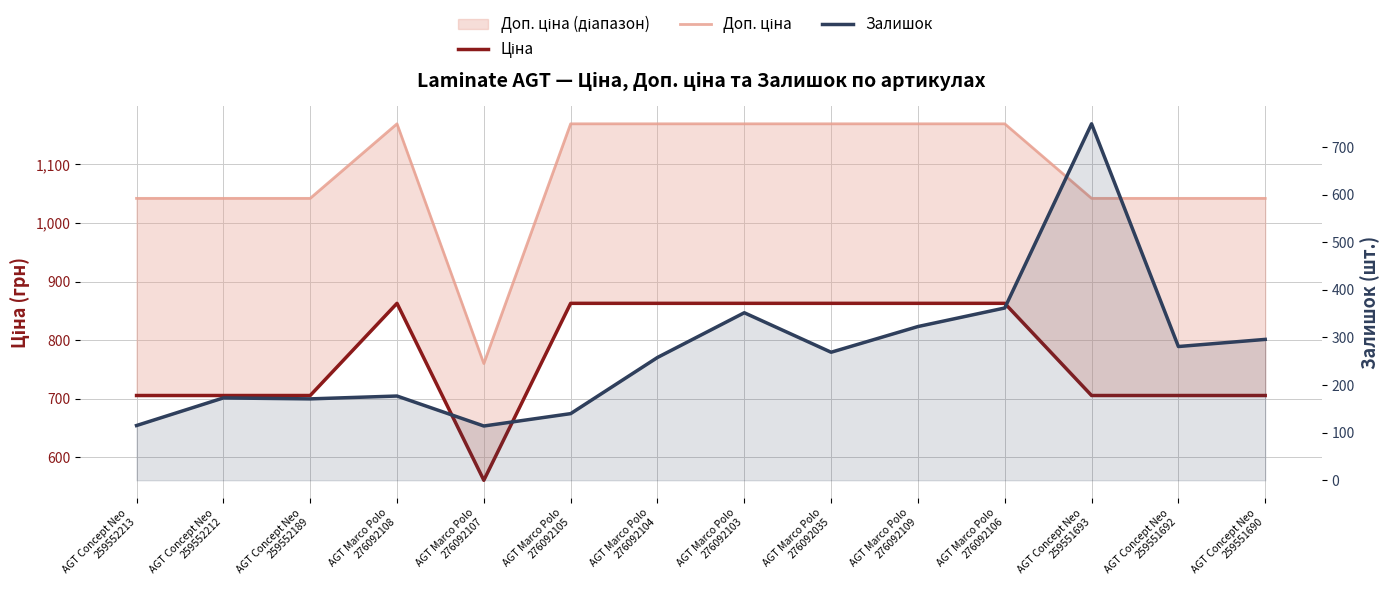

How many interior local peaks does the Ціна series have?

1